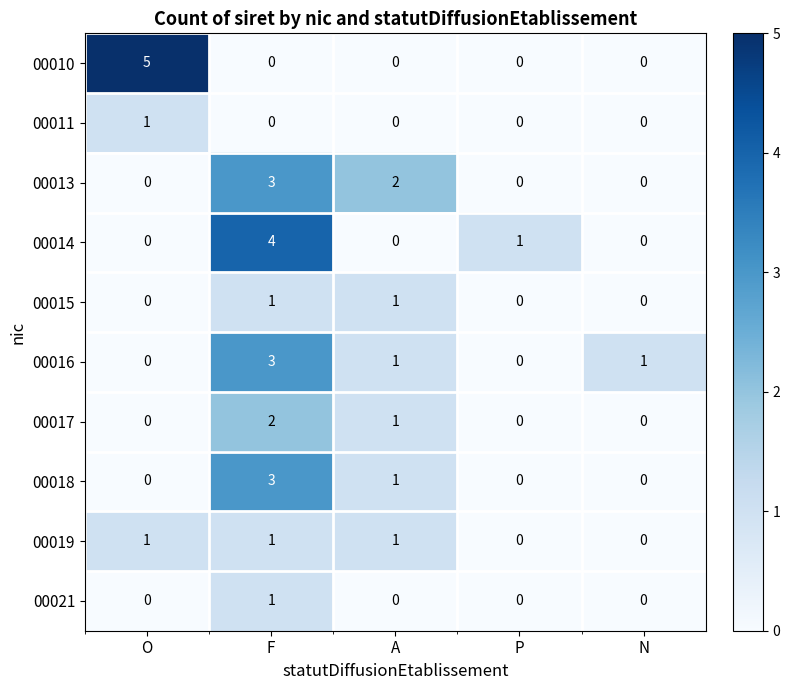

The 00010 series shows 0 at F. True or false?

True